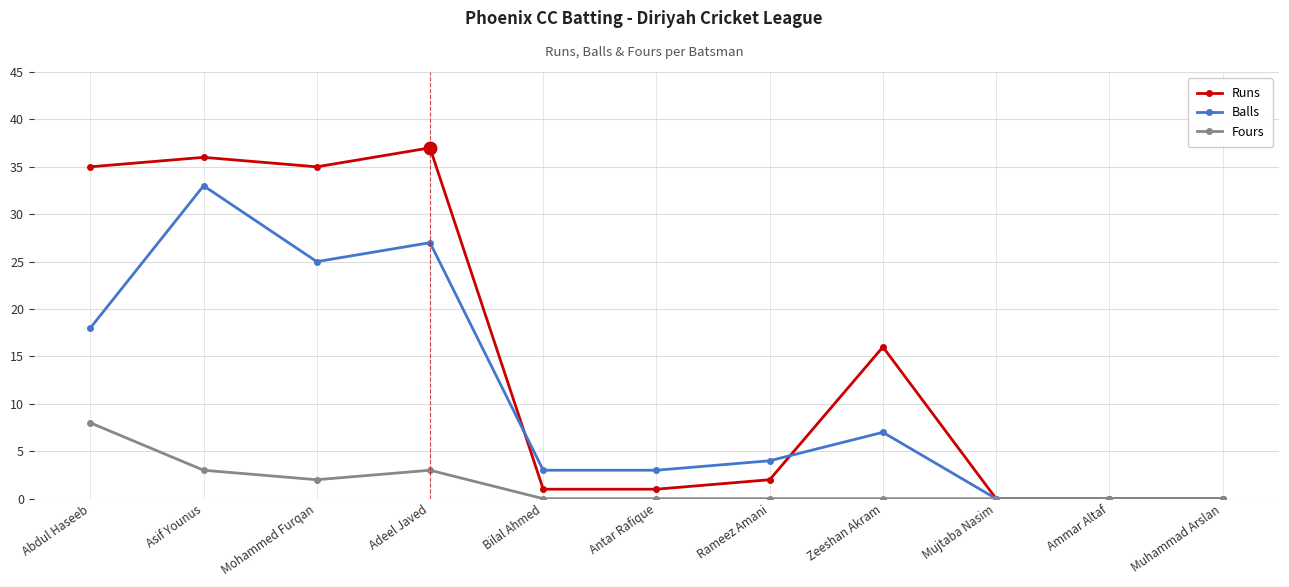

What is the sum of the Runs values at Adeel Javed and Mohammed Furqan?

72